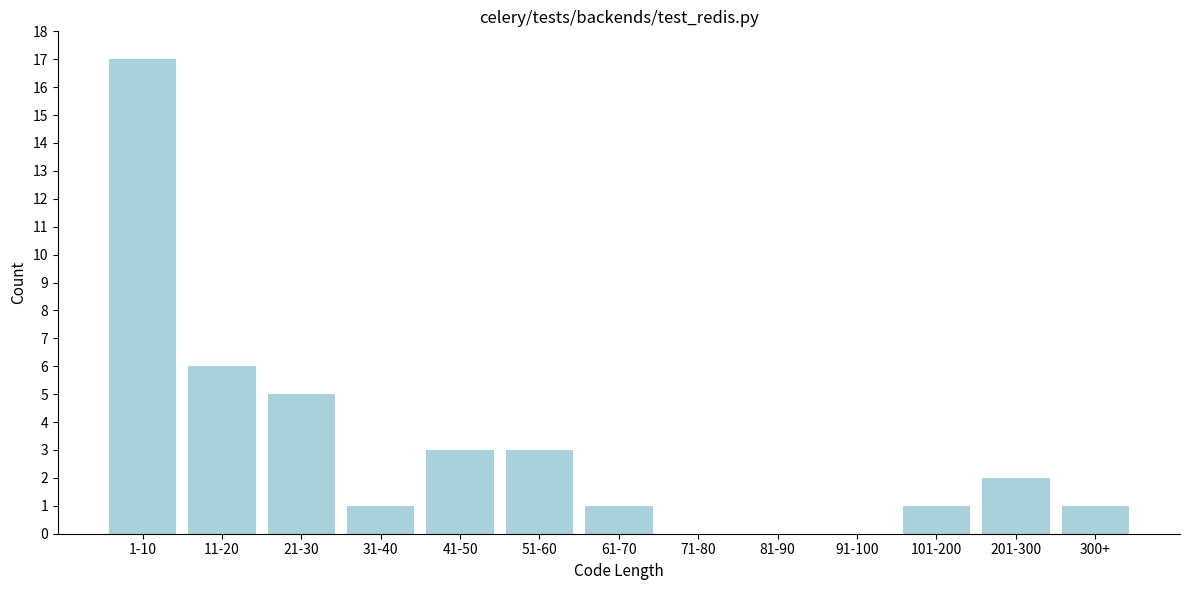

Reading right to left, transcribe all the data shown in this chart.

300+=1	201-300=2	101-200=1	91-100=0	81-90=0	71-80=0	61-70=1	51-60=3	41-50=3	31-40=1	21-30=5	11-20=6	1-10=17